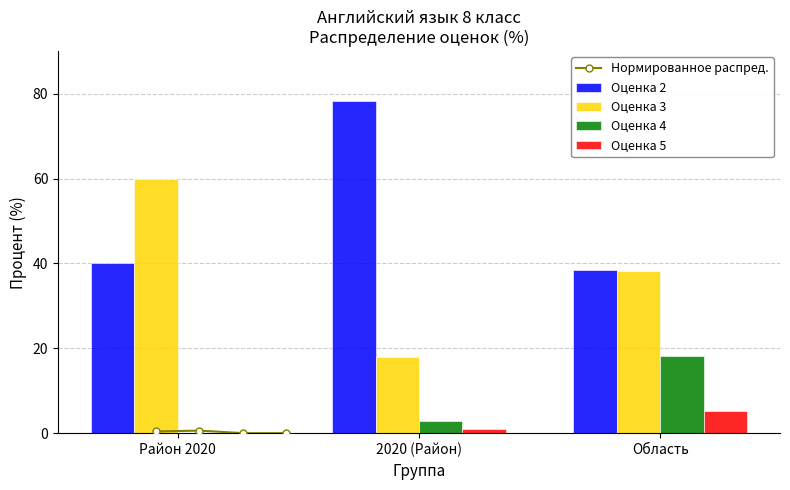

Which series has the largest total across all categories?

2